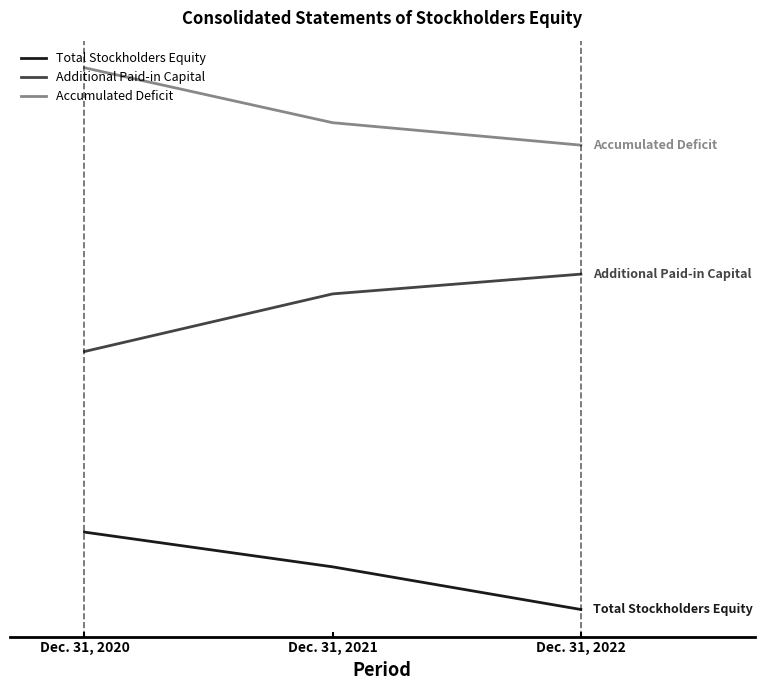

Does the chart display data point markers on the line(s)?

No